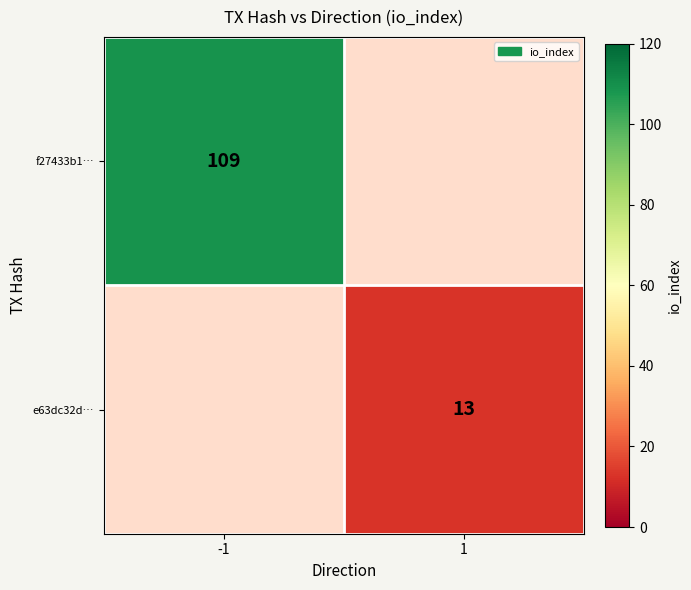

The value of e63dc32d… at 1 is 13. True or false?

True